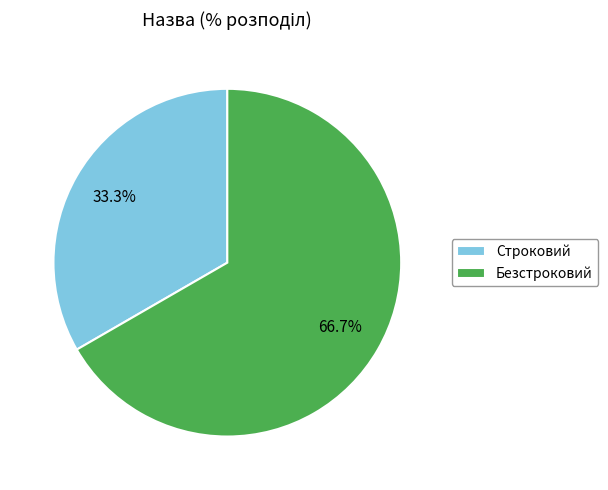

What percentage is the Безстроковий slice, to the nearest percent?

67%